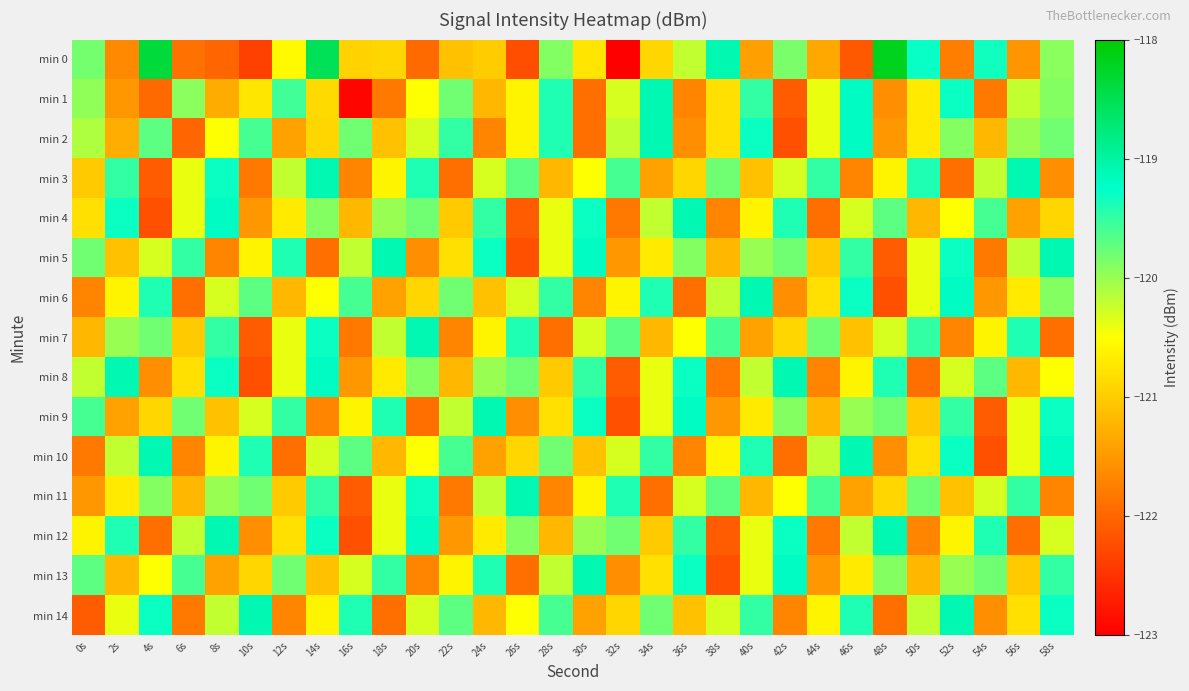

What is the difference between the highest and lowest values at 32s?

3.6